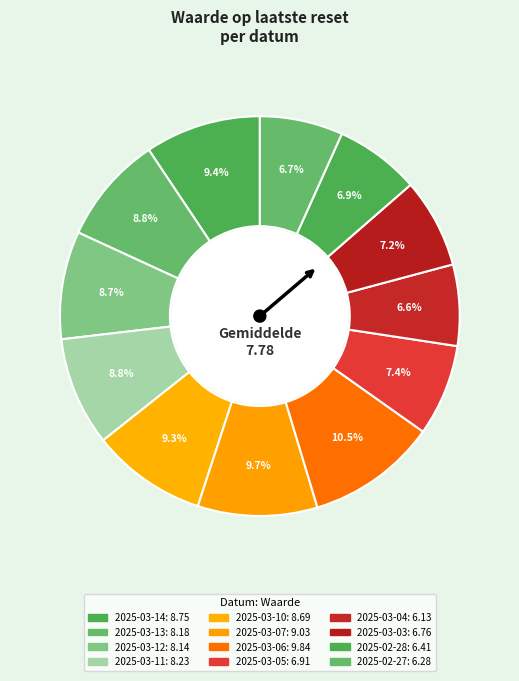

Count the number of slices in the pie.

12